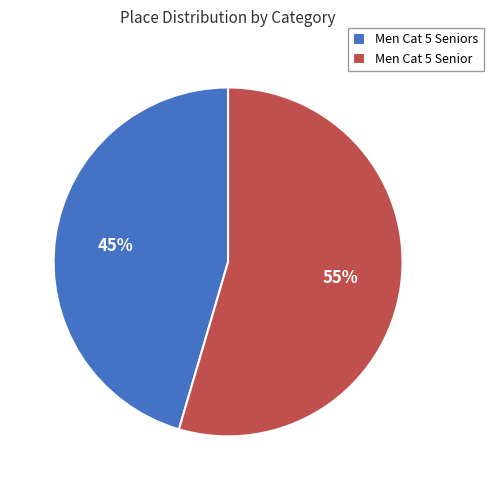

Between Men Cat 5 Senior and Men Cat 5 Seniors, which is larger?

Men Cat 5 Senior